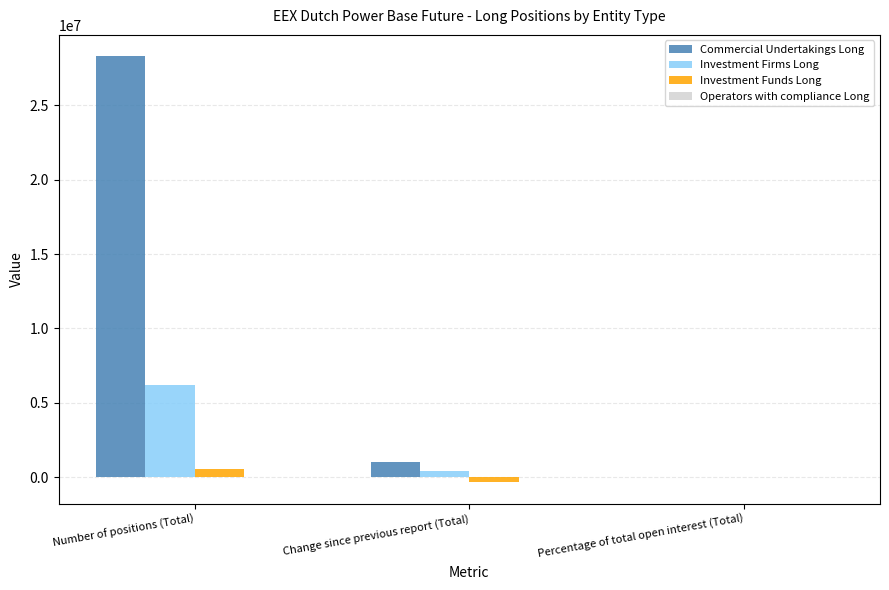

What is the total value across all series at Percentage of total open interest (Total)?

98.4